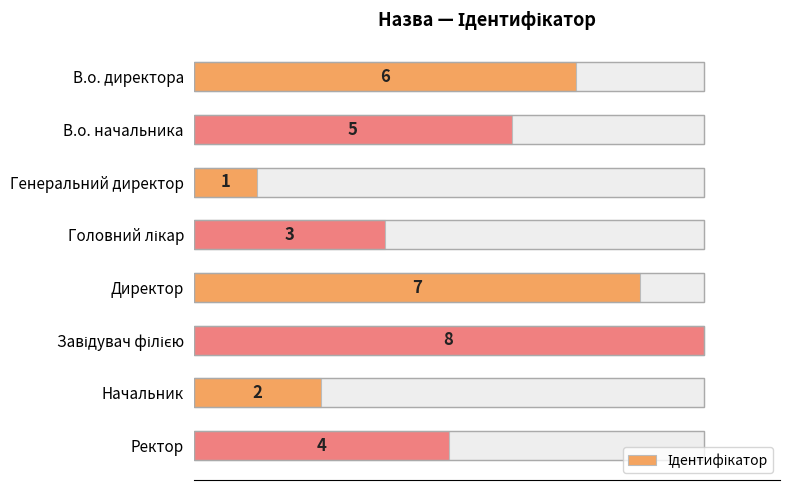

What is the value of the 4th bar from the left?

3